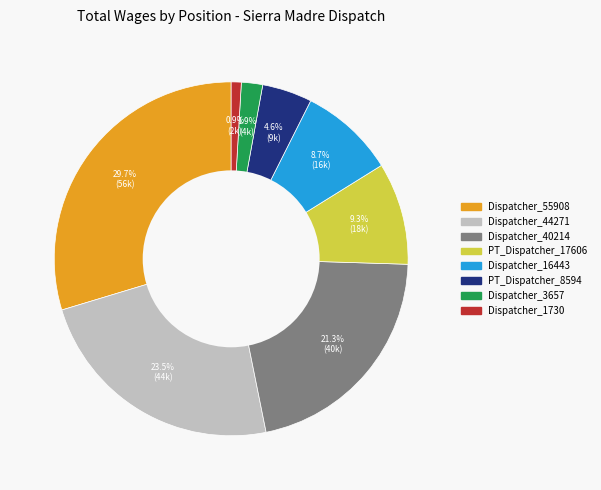

Is there a majority slice in this chart?

No